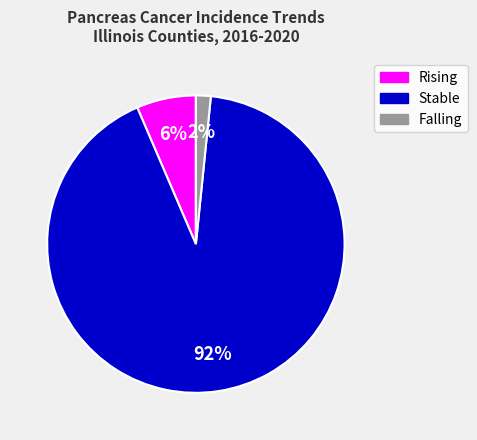

To the nearest percent, what is the difference between the largest and smallest slice percentages?

90%